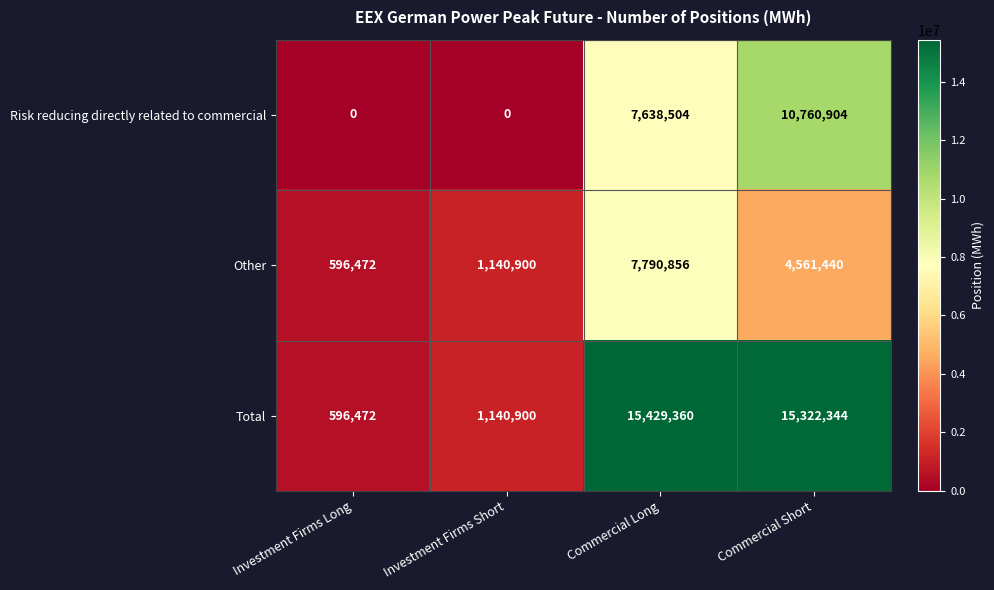

Is it true that Risk reducing directly related to commercial equals 0 at Investment Firms Long?

True